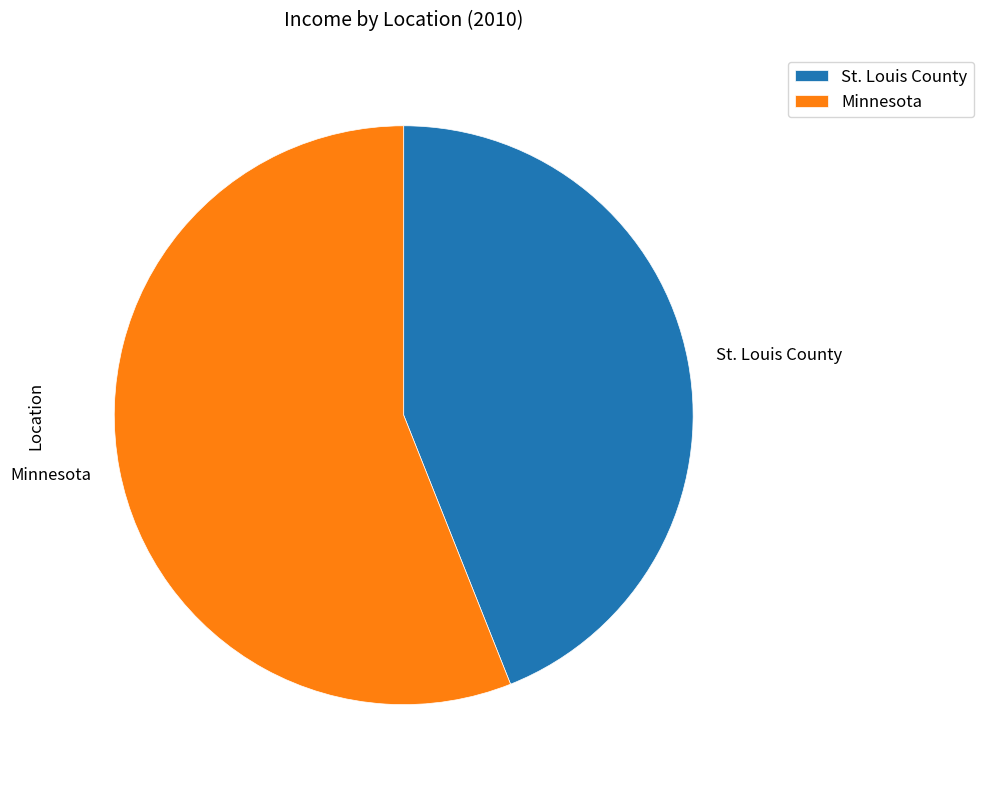

Rank the categories by value from lowest to highest.

St. Louis County, Minnesota